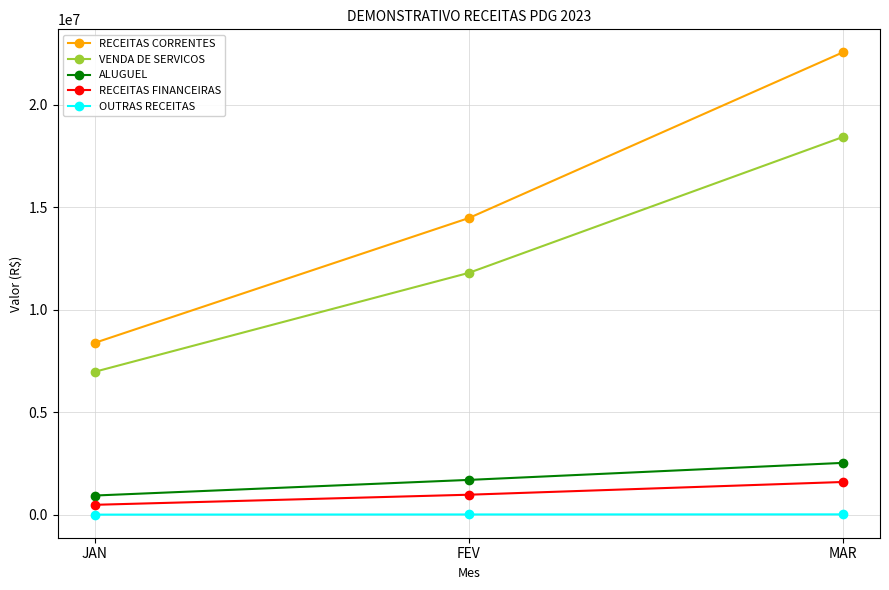

Which series has the widest spread of values?

RECEITAS CORRENTES